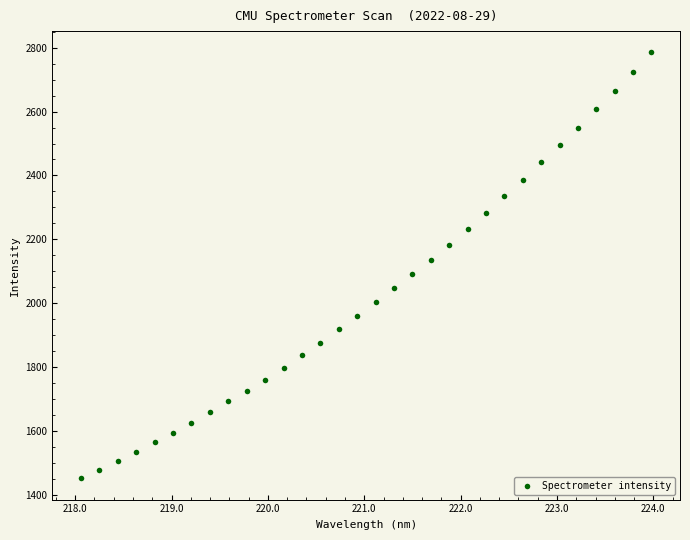

What is the range of Y values (max minus min)?

1332.1